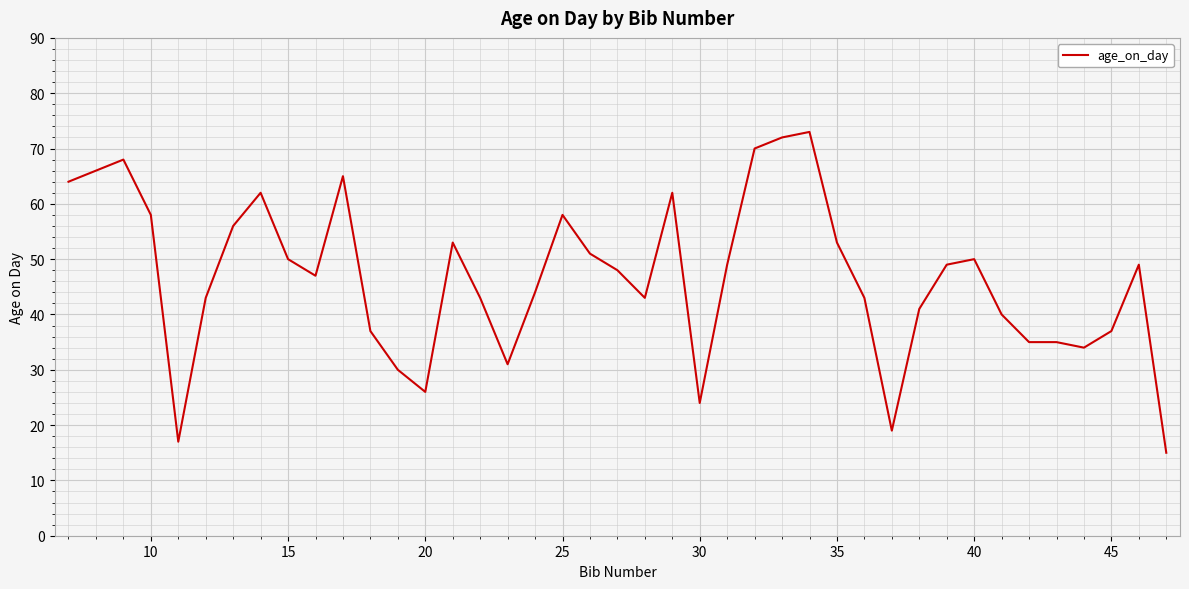

Does the chart have visible grid lines?

Yes